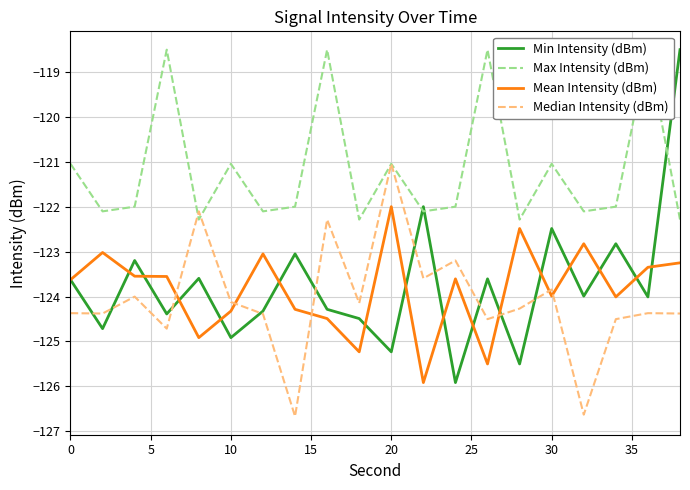

What are all the series names shown in the legend?

Min Intensity (dBm), Max Intensity (dBm), Mean Intensity (dBm), Median Intensity (dBm)